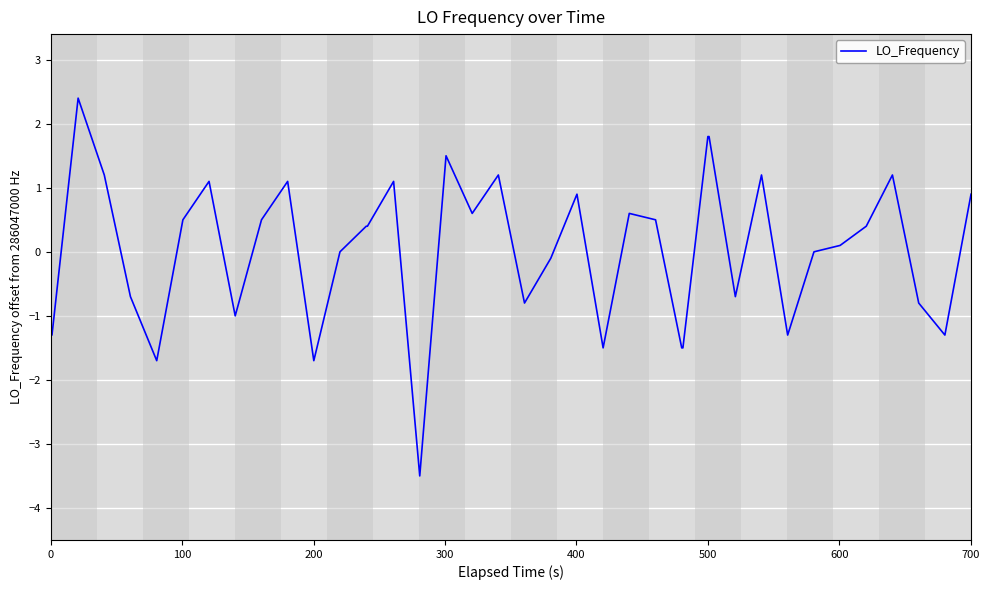

How many lines are shown in the chart?

1